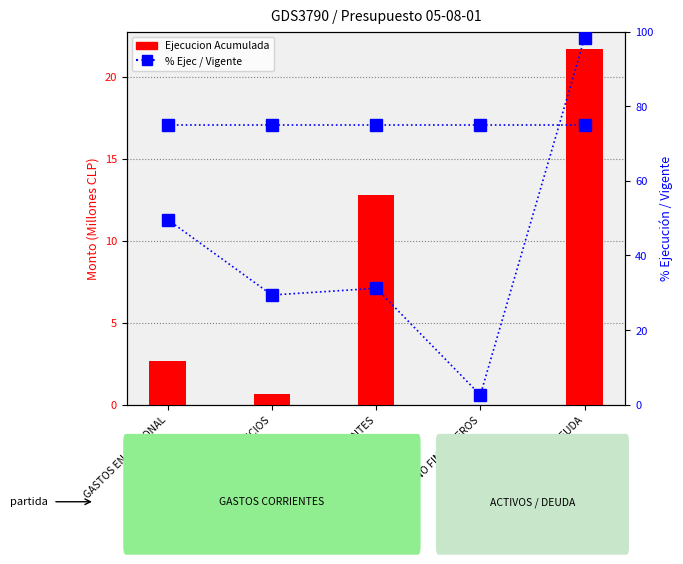

How many data points in Ejecucion Acumulada (M) are above 2?

3